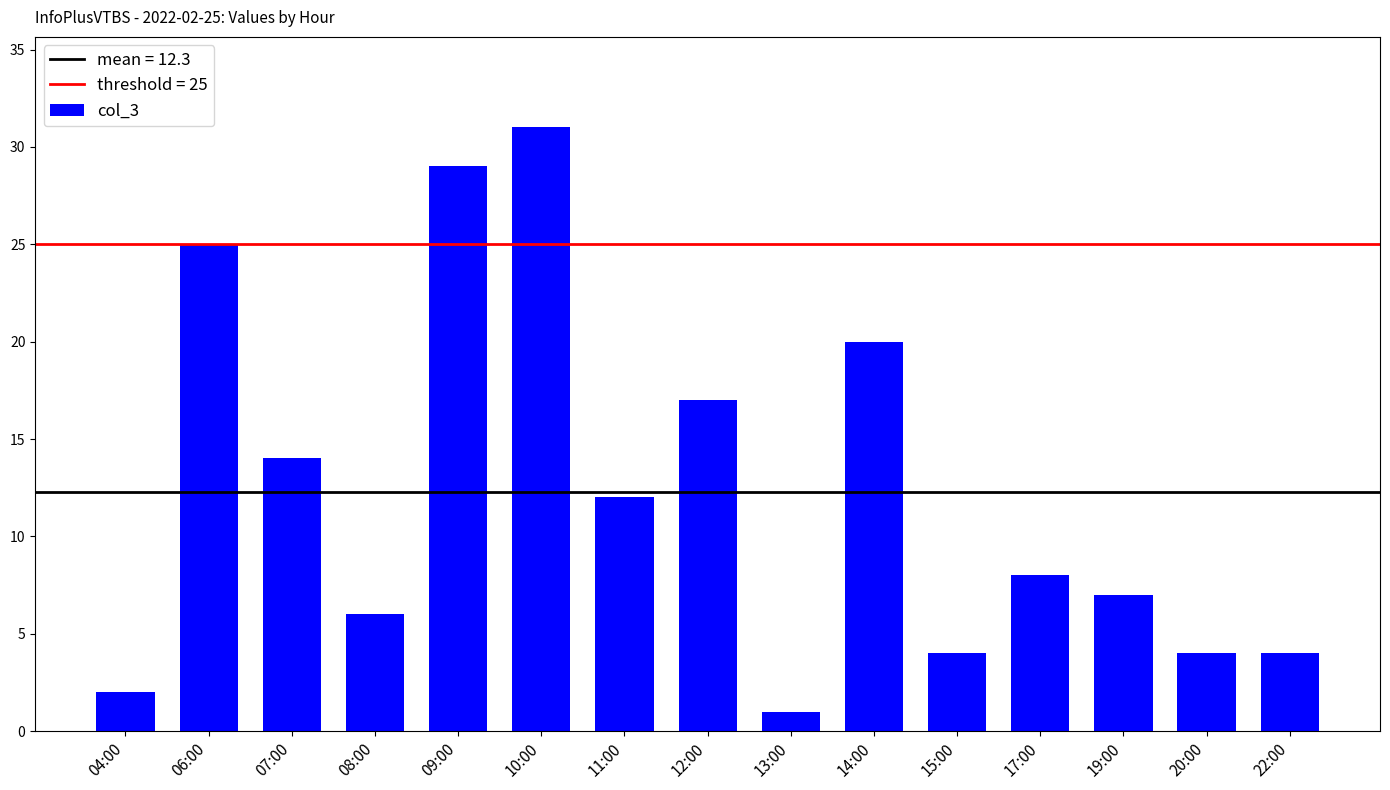

What value does the data have at 07:00?

14